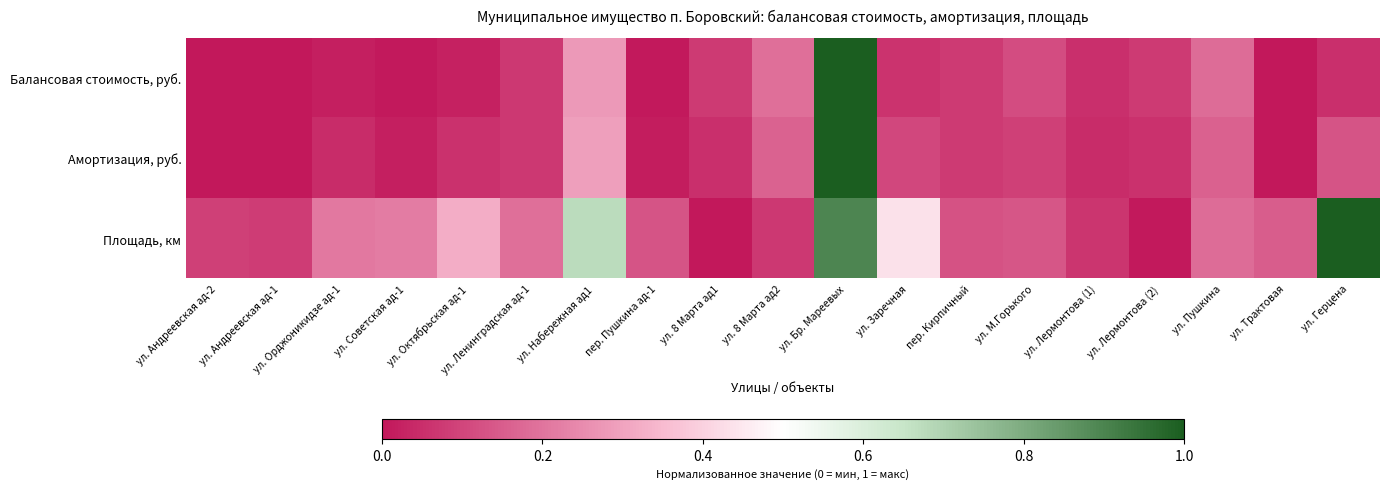

What is the spread (max minus min) of values at ул. Андреевская ад-1?

0.1